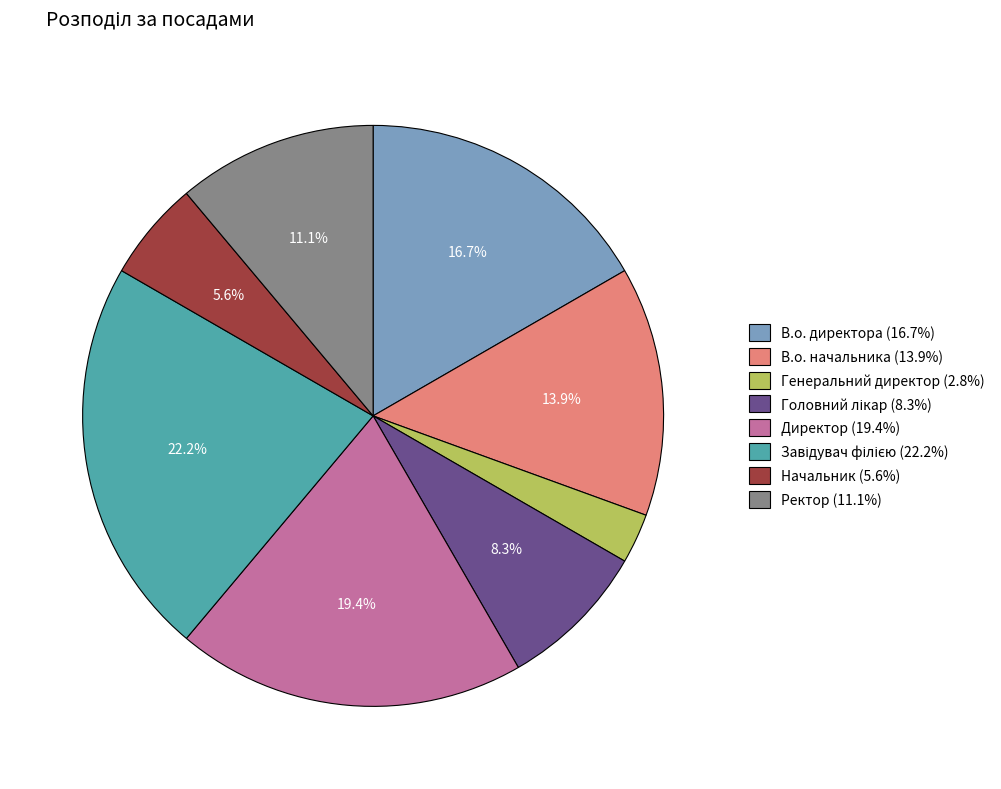

Is there any slice that represents more than half of the pie?

No